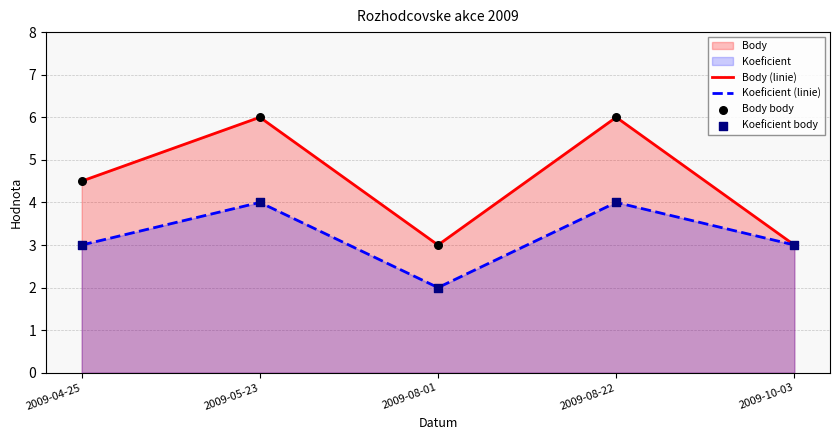

At which category is the sum across all series the highest?

2009-05-23